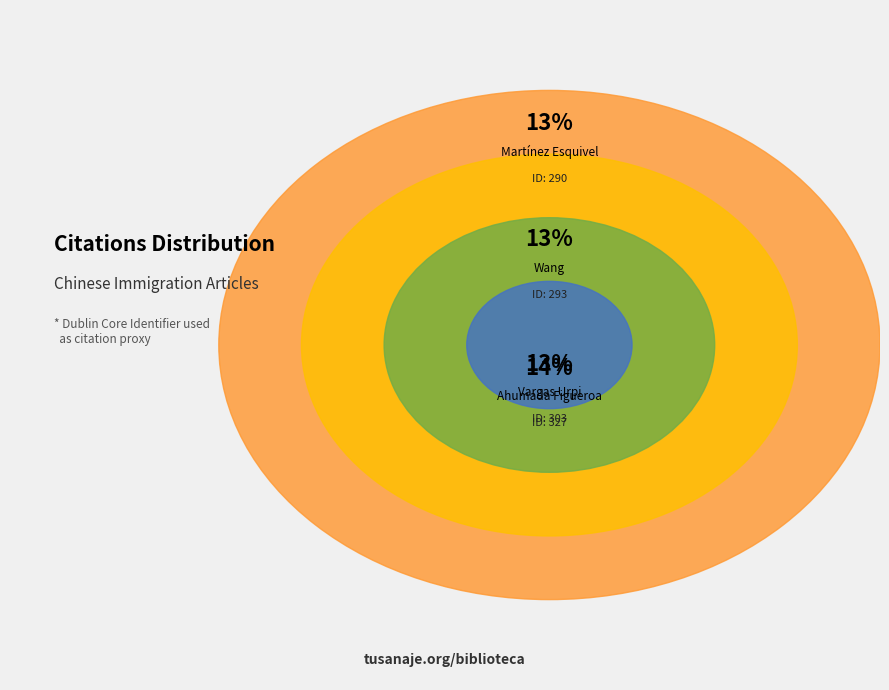

What percentage is NOT represented by Martínez Esquivel, Ricardo?

87.4%